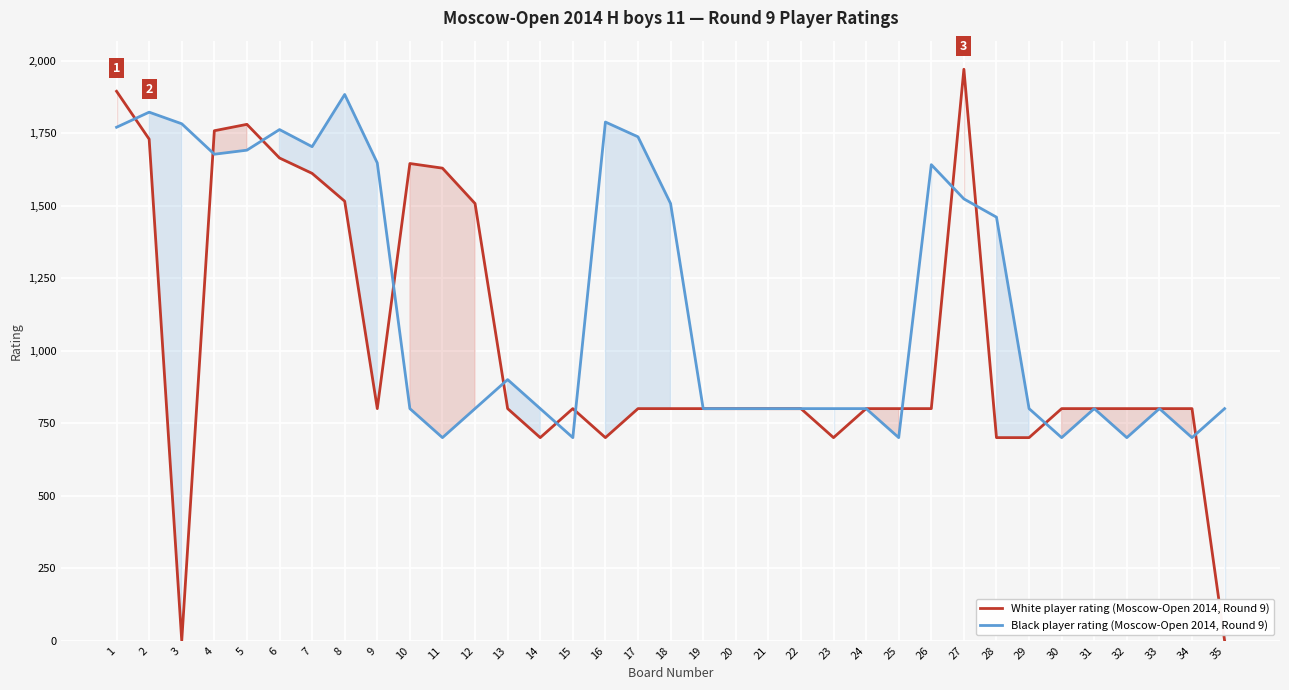

Which series ends up on top after the final intersection of Black player rating (Moscow-Open 2014, Round 9) and White player rating (Moscow-Open 2014, Round 9)?

Black player rating (Moscow-Open 2014, Round 9)